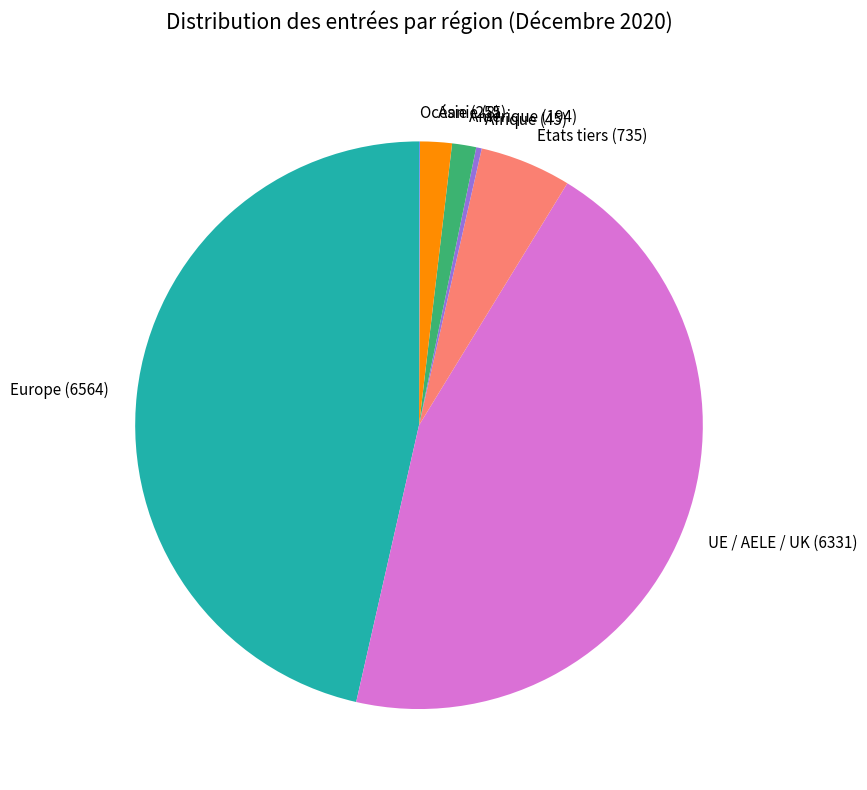

Which has a higher value, Amérique (194) or Afrique (45)?

Amérique (194)